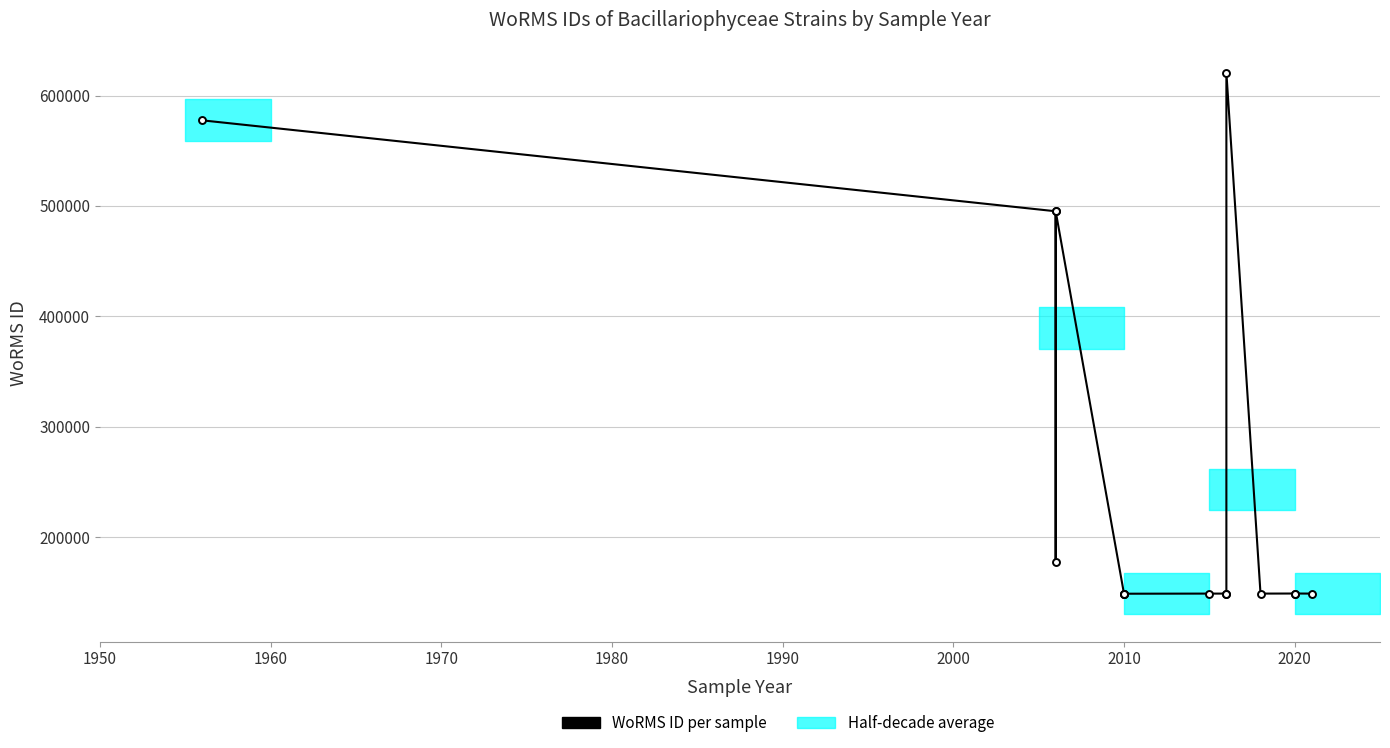

How many lines are shown in the chart?

1